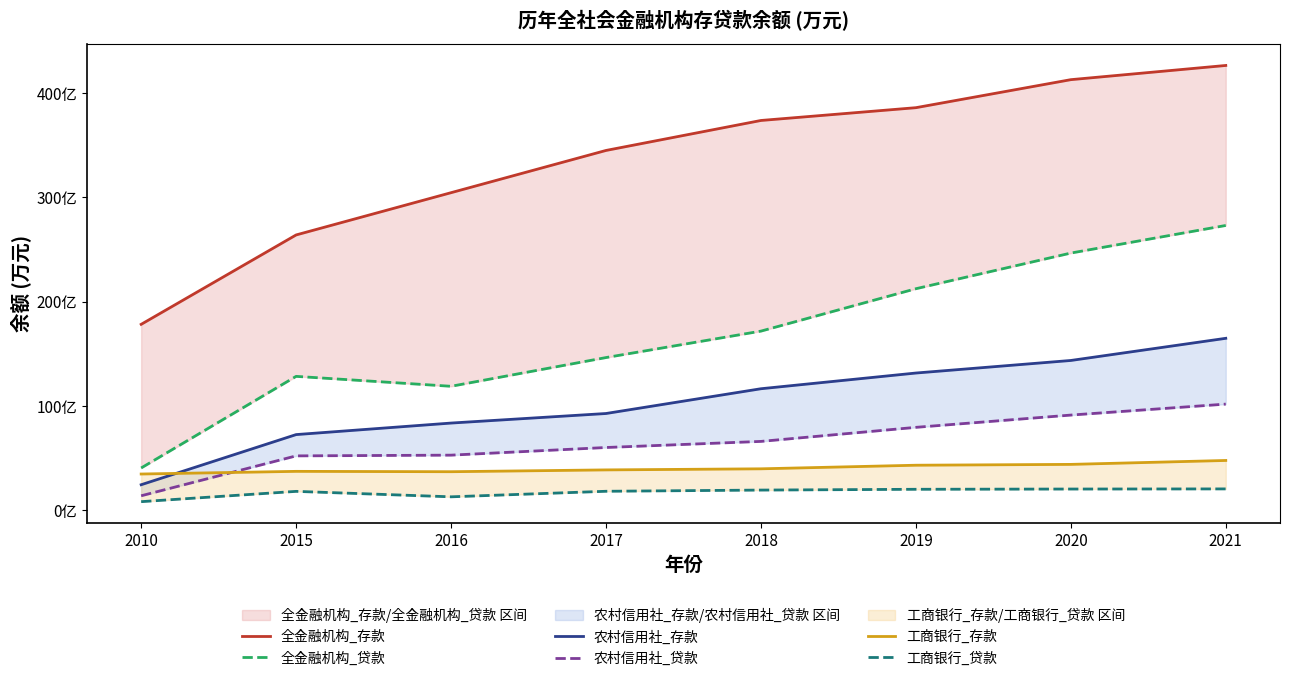

At which category does the chart reach its peak across all series?

2021